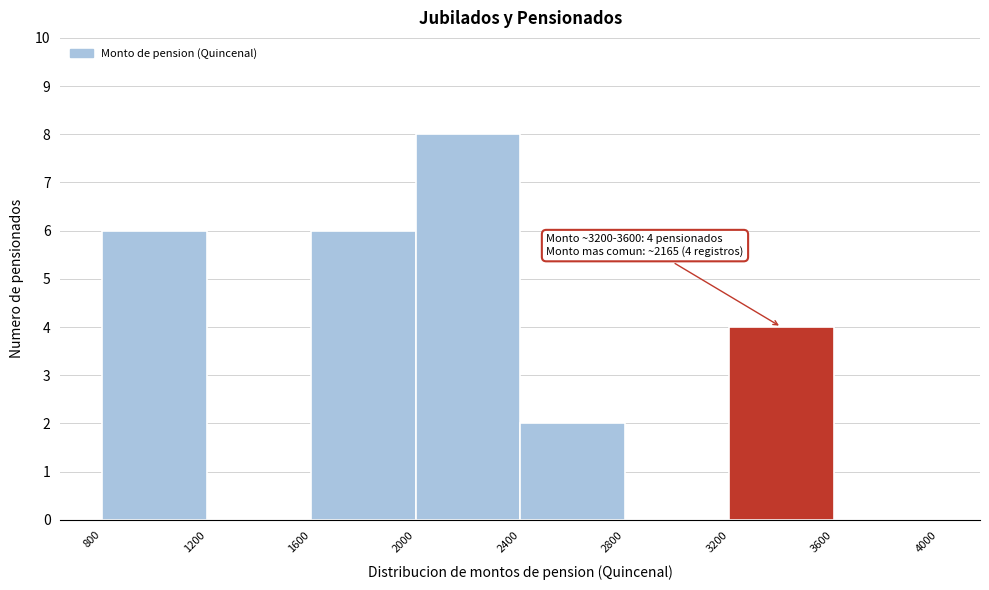

Which range on the x-axis has the tallest bar?

2000 to 2400